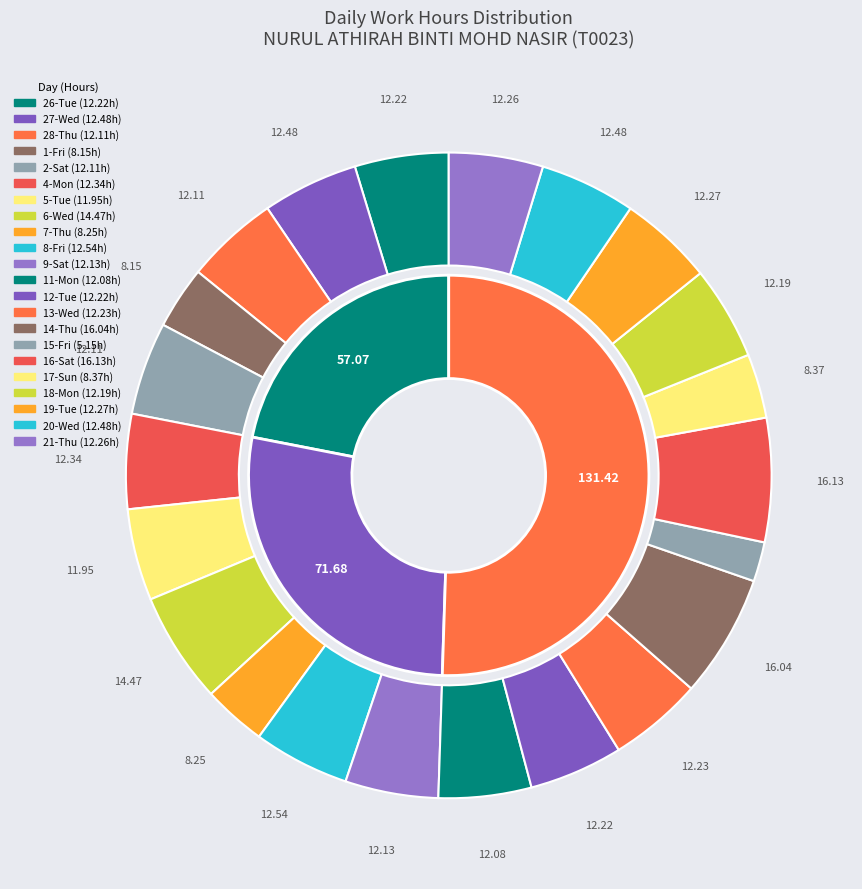

What is the change in value from 6-Wed to 13-Wed?

-2.2